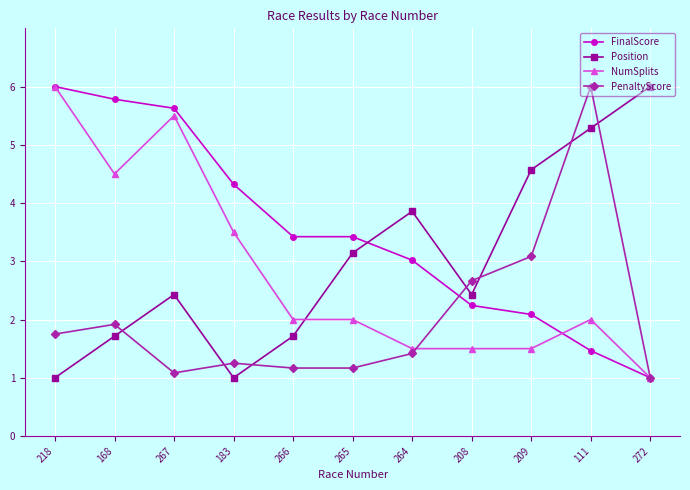

What is the spread (max minus min) of values at 264?

2.4